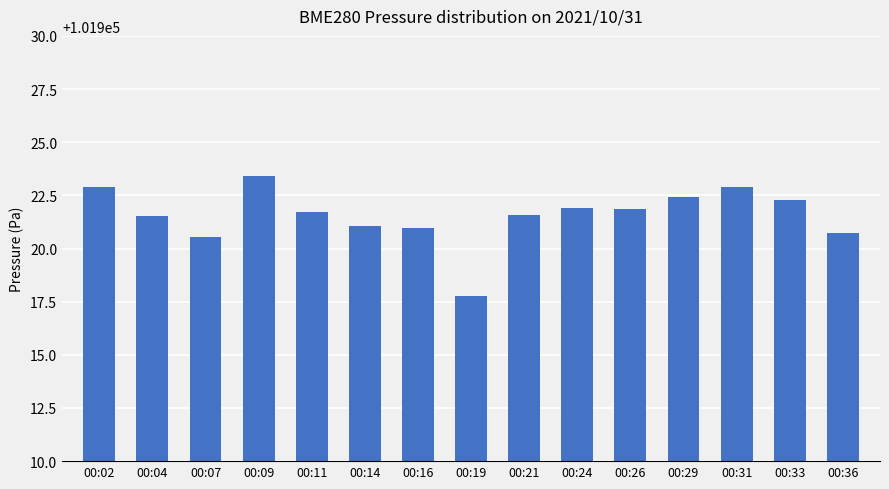

How many distinct data groups are displayed?

1